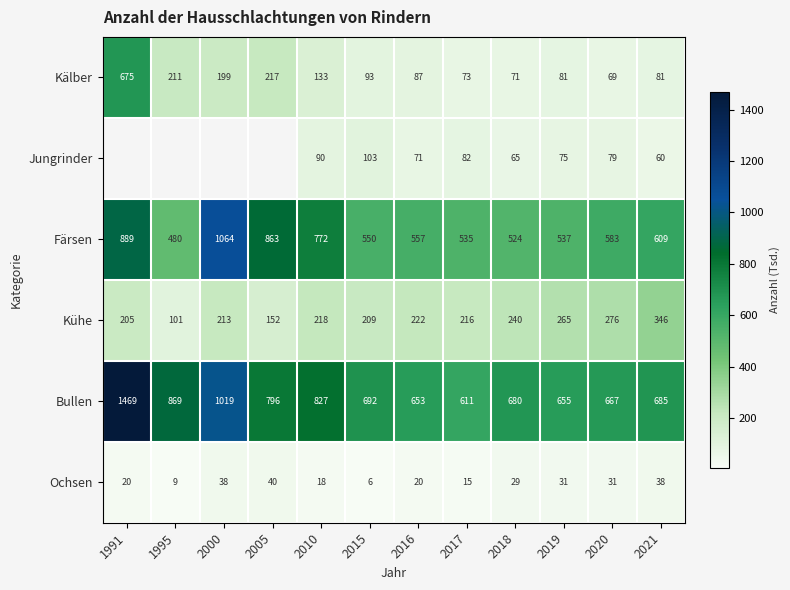

What is the difference between the highest and lowest values at 2018?

651